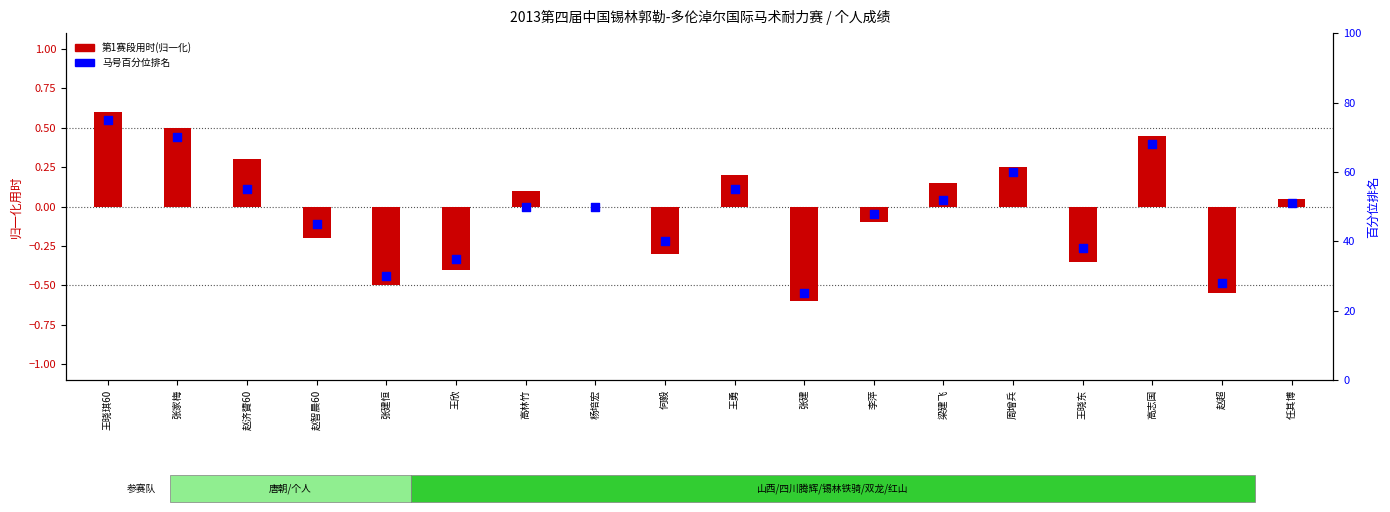

What is the total value across all series at 周增兵?

60.2